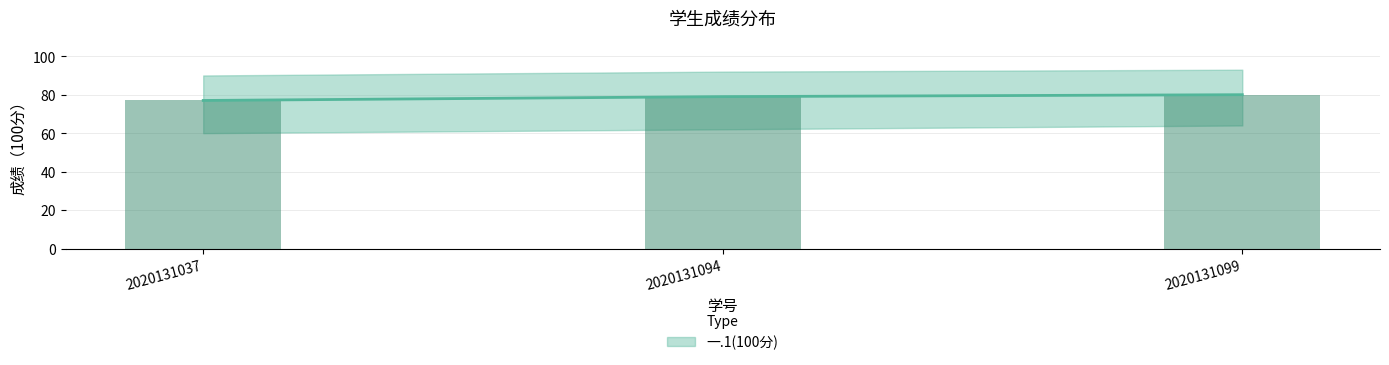

Reading left to right, extract all data points from this chart.

2020131037=77	2020131094=79	2020131099=80